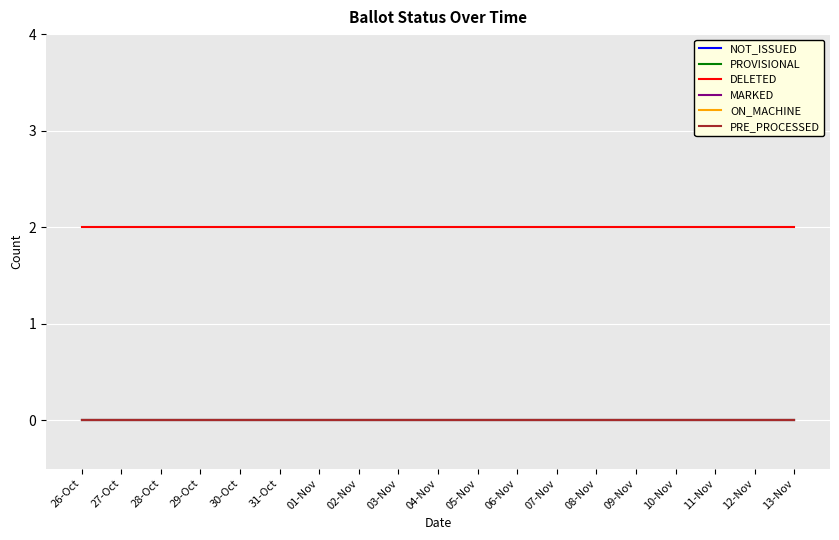

How many lines are shown in the chart?

6